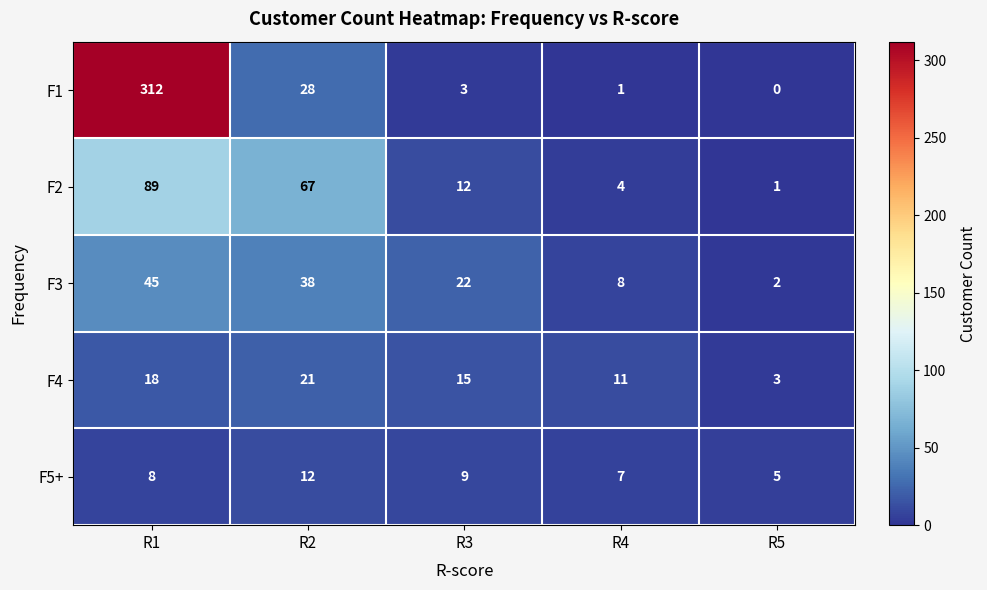

The F2 series shows 1 at R4. True or false?

False